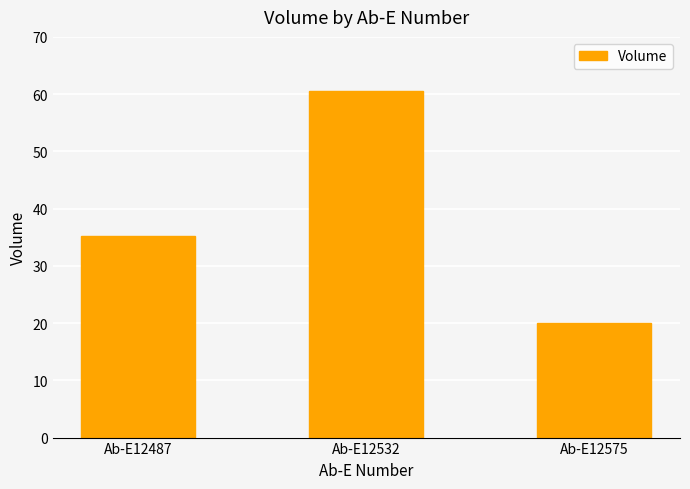

Reading left to right, transcribe all the data shown in this chart.

Ab-E12487=35.3	Ab-E12532=60.5	Ab-E12575=20.0